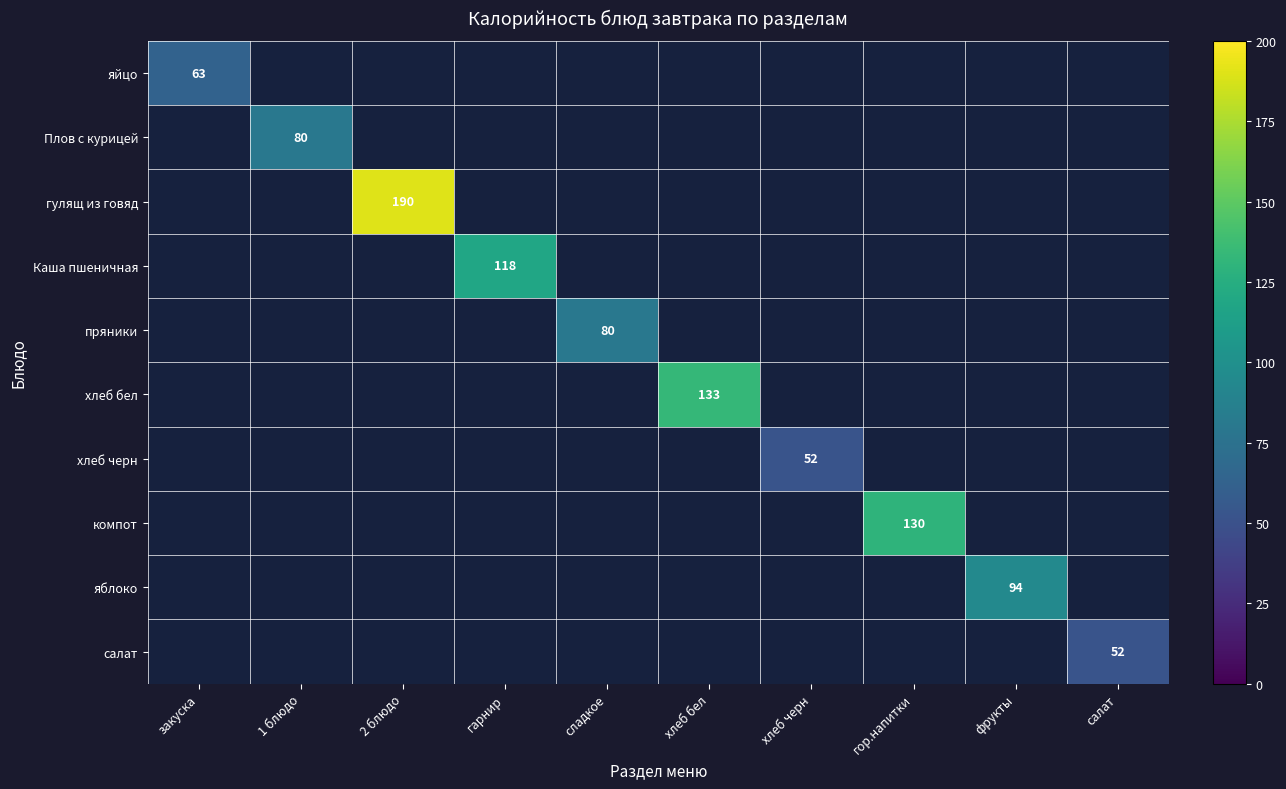

Which label corresponds to the largest value in the chart?

2 блюдо